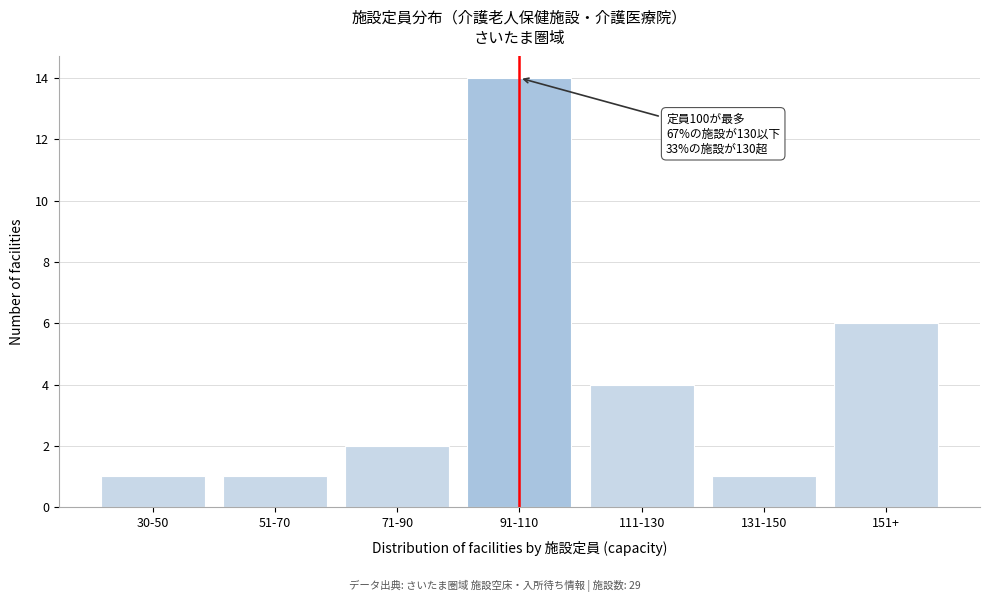

Reading left to right, list all the values displayed in this chart.

1	1	2	14	4	1	6